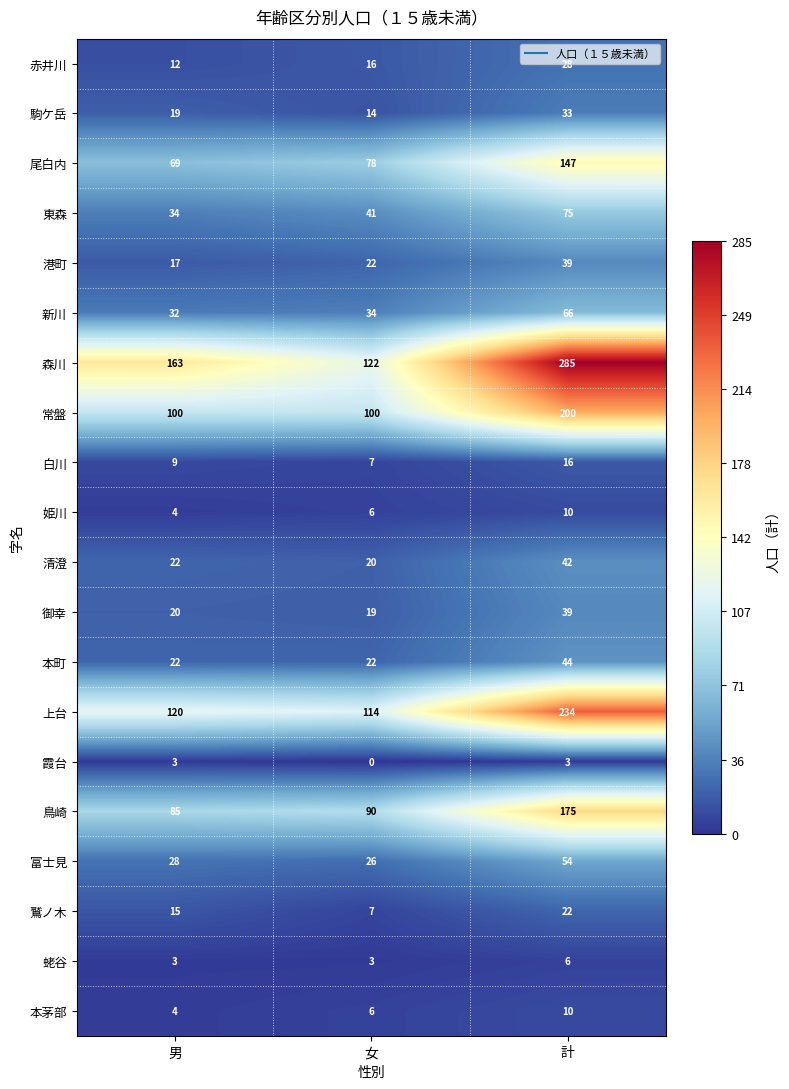

At which category is the sum across all series the highest?

計